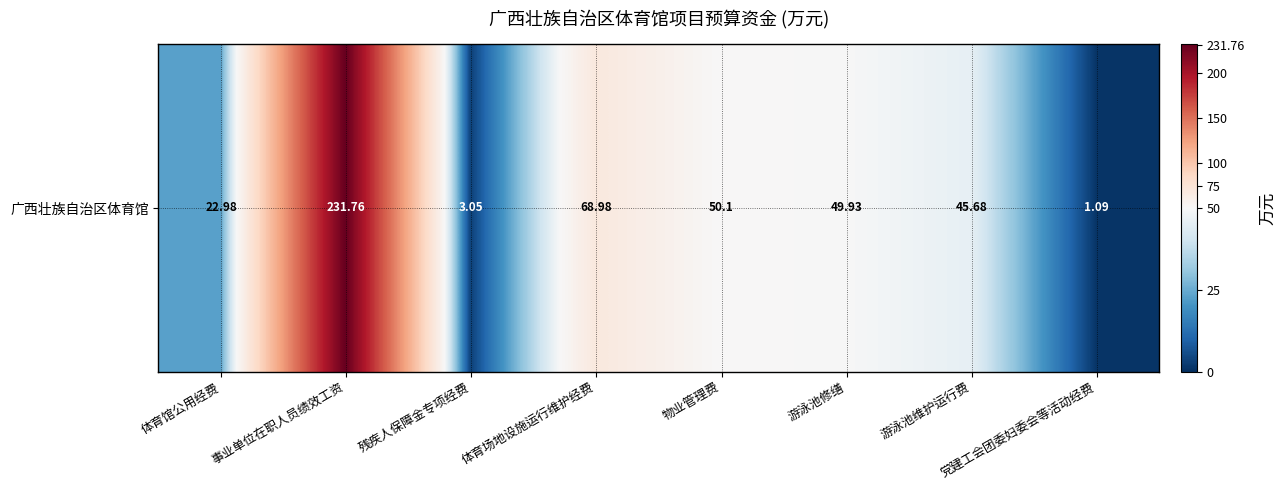

At which label is the value closest to 116?

体育场地设施运行维护经费